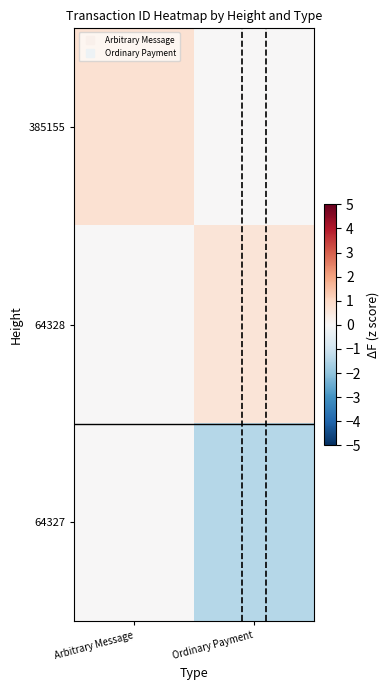

Between Arbitrary Message and Ordinary Payment, which is larger?

Arbitrary Message